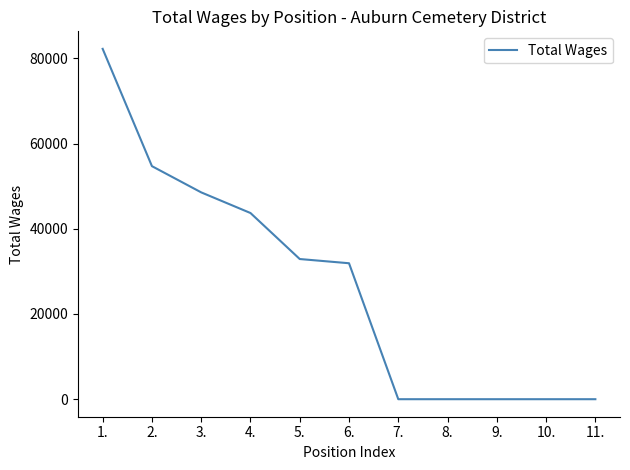

What is the greatest value displayed?

82218